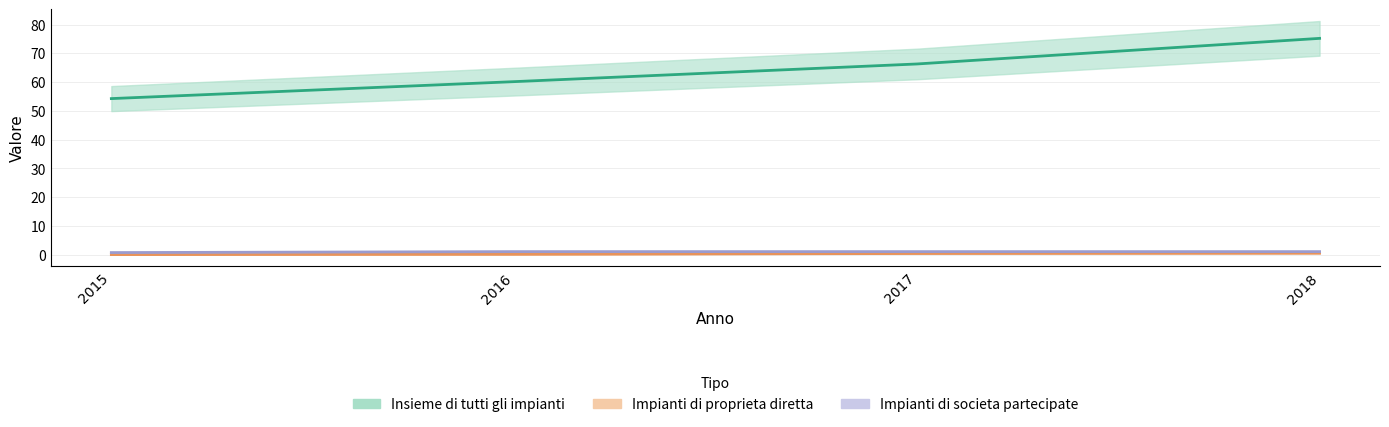

True or false: Insieme di tutti gli impianti has a value of 60.2 at 2016.

True